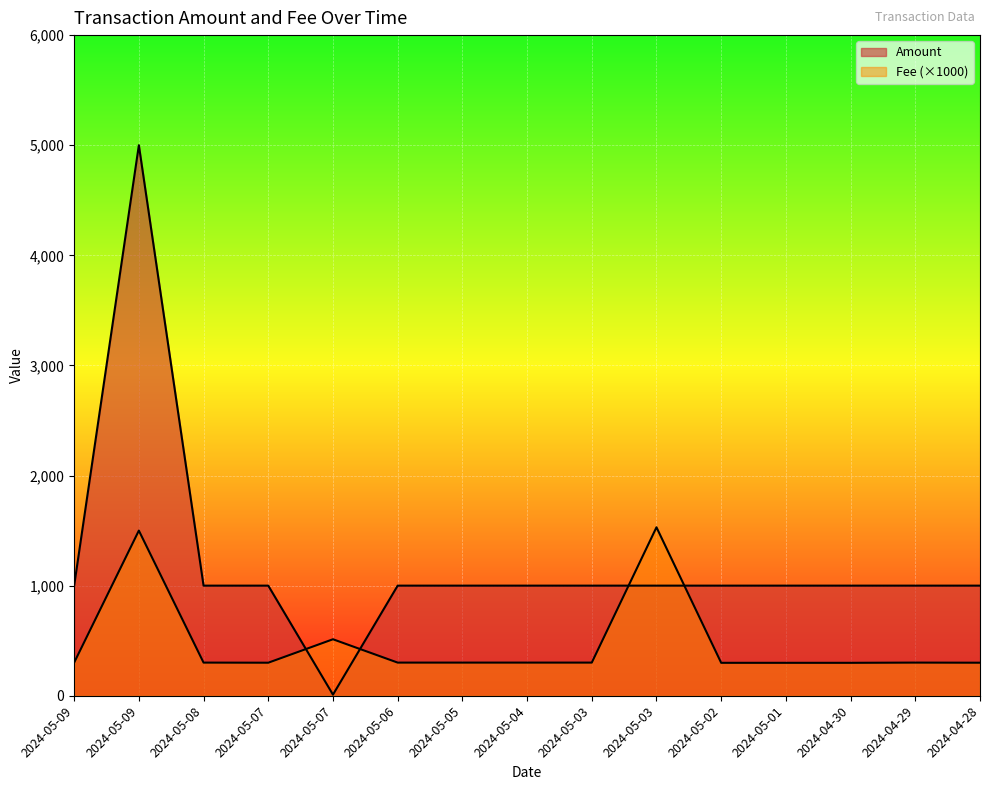

Reading left to right, extract all data points from this chart.

Amount: 1000	5000	1000	1000	10	1000	1000	1000	1000	1000	1000	1000	1000	1000	1000
Fee: 301	1500	301	300	513	301	301	301	301	1530	299	299	299	301	300